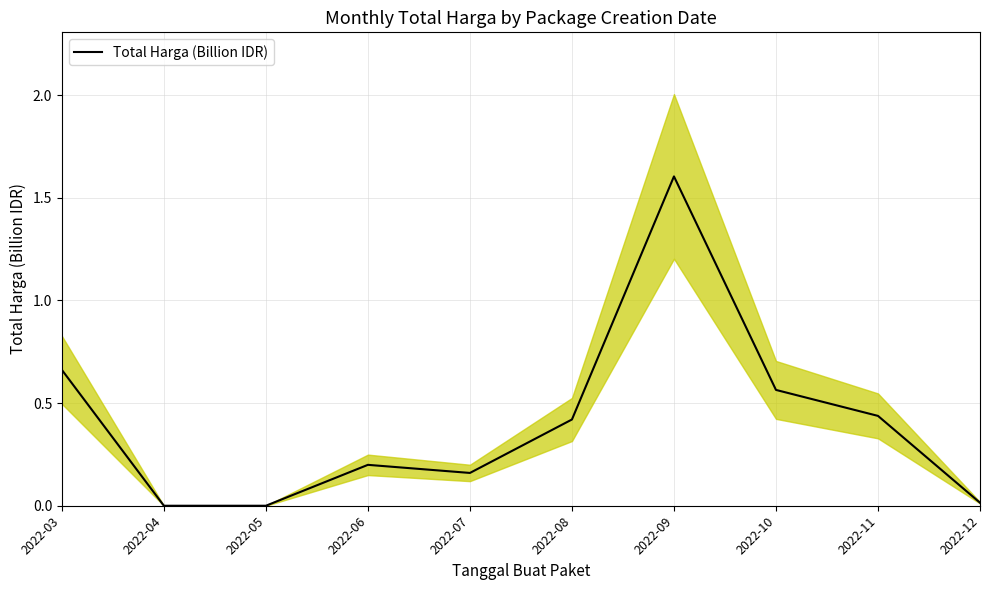

How many interior local peaks (higher than both neighbors) does the data have?

2